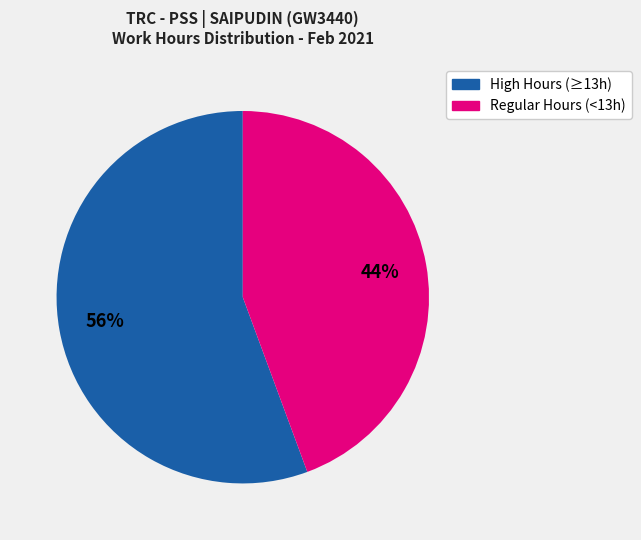

To the nearest percent, what is the average slice percentage?

50%